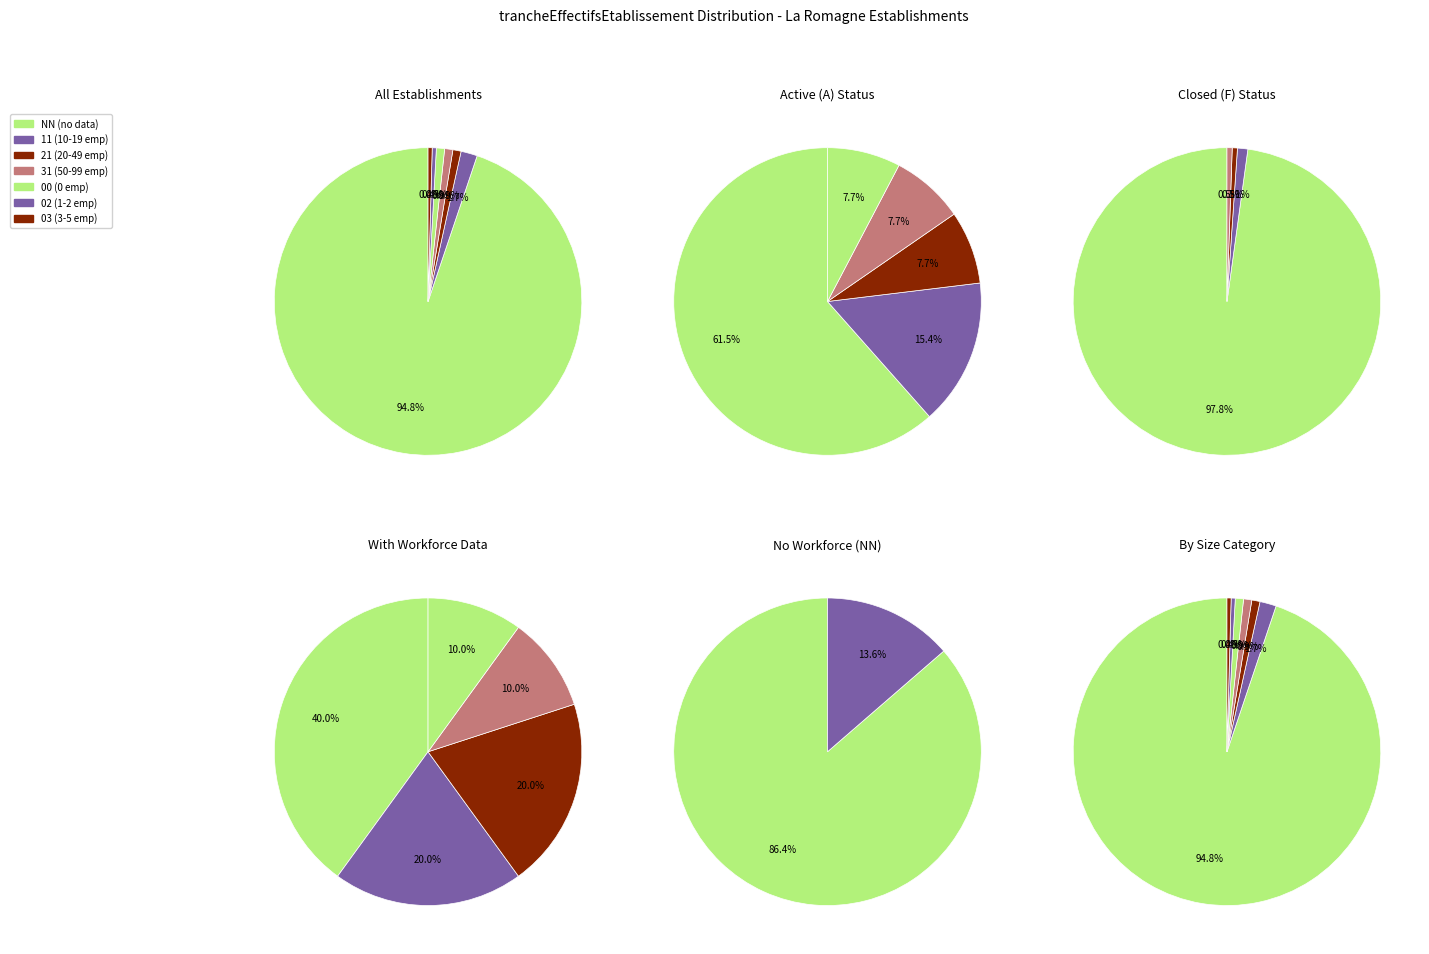

Which category has the smallest portion of the pie?

02